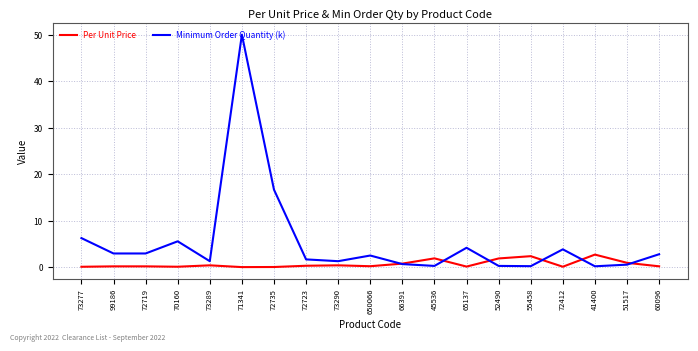

Which series has the largest total across all categories?

Minimum Order Quantity (k)